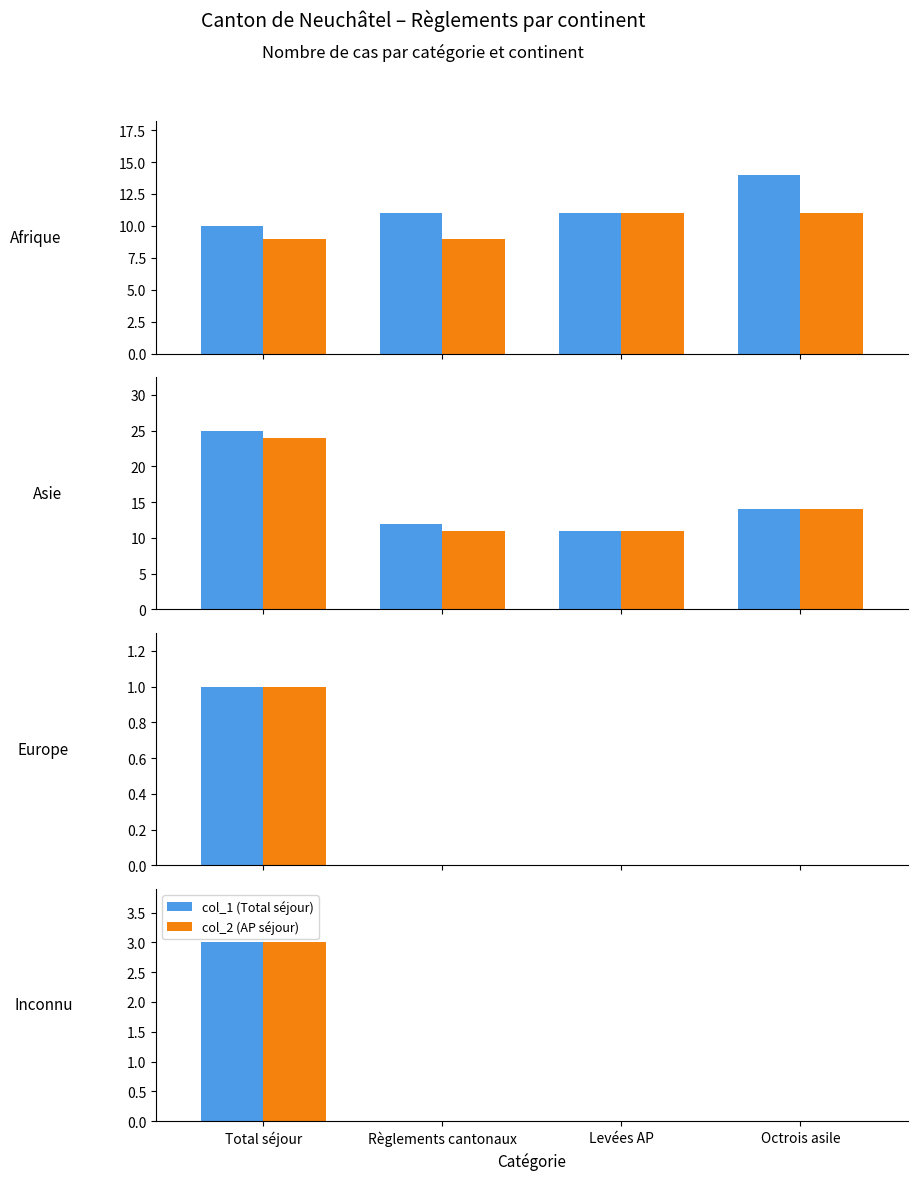

Which has a higher value, Total séjour or Levées AP?

Total séjour